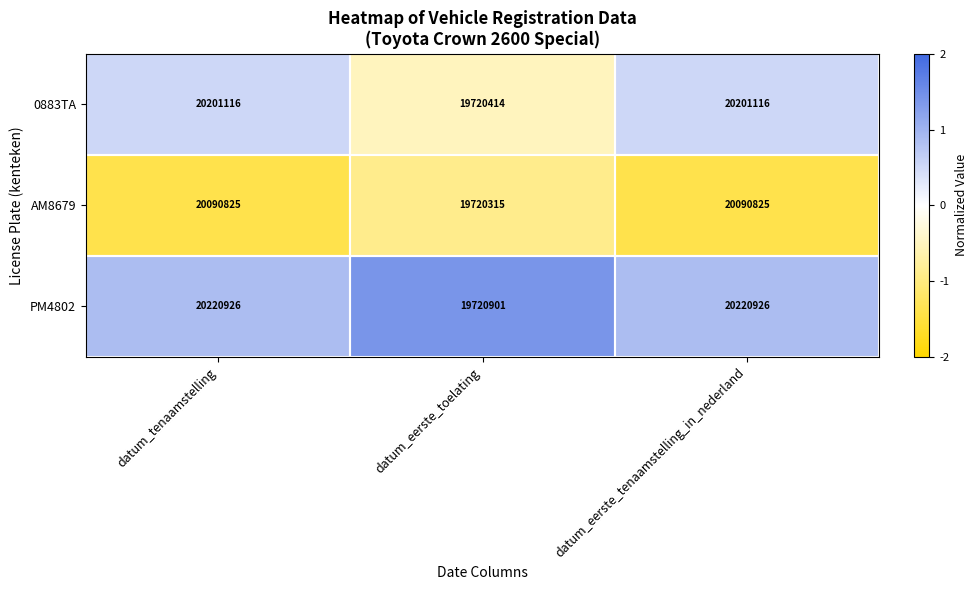

List the series in order of their overall mean, lowest first.

AM8679, 0883TA, PM4802